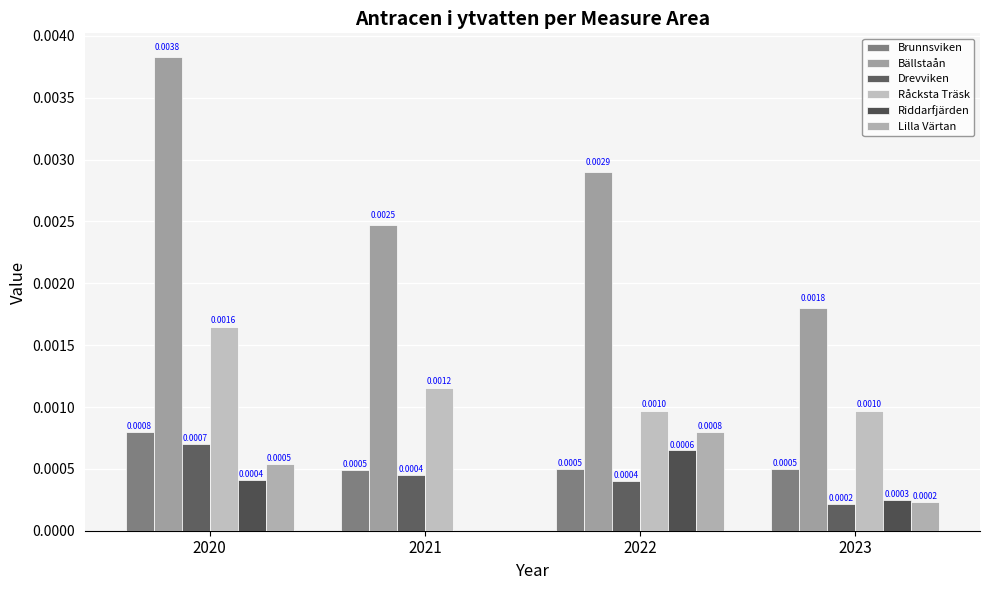

At which category is the sum across all series the highest?

2020